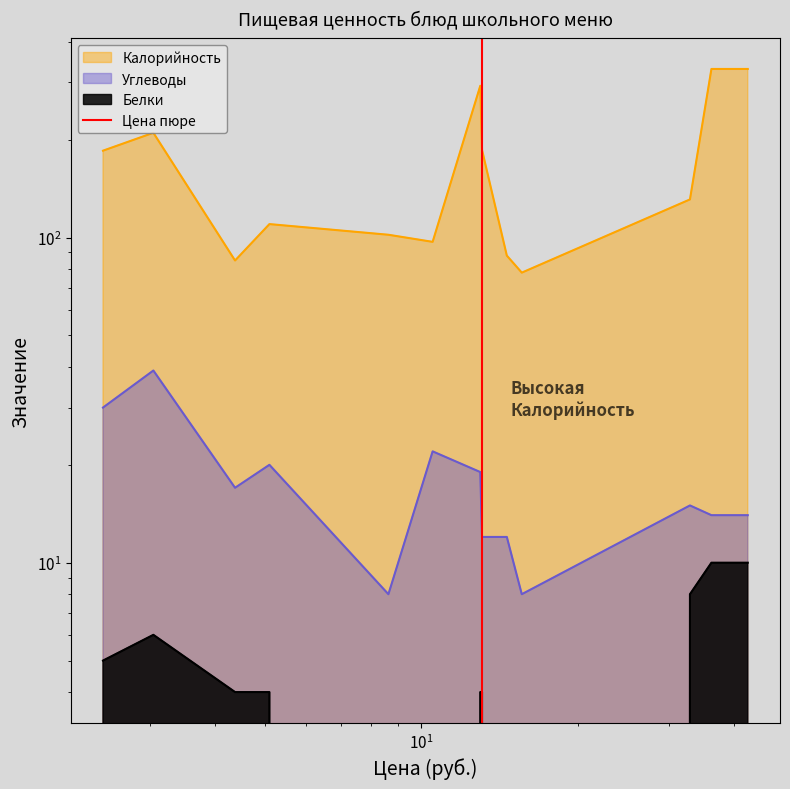

How many lines are shown in the chart?

1